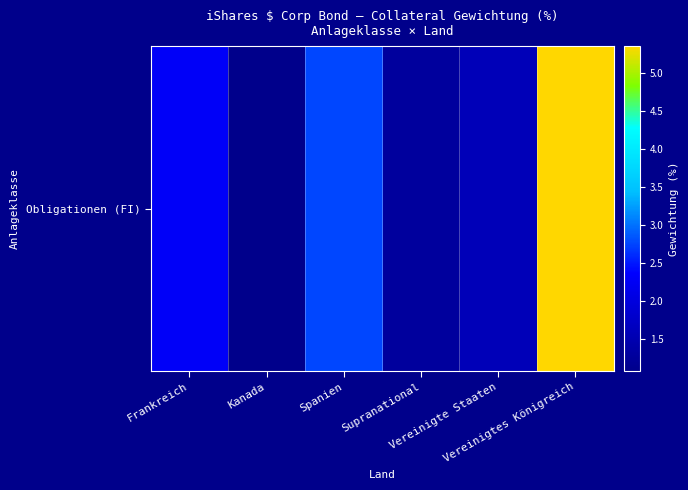

Where is the data nearest to the value 3?

Spanien